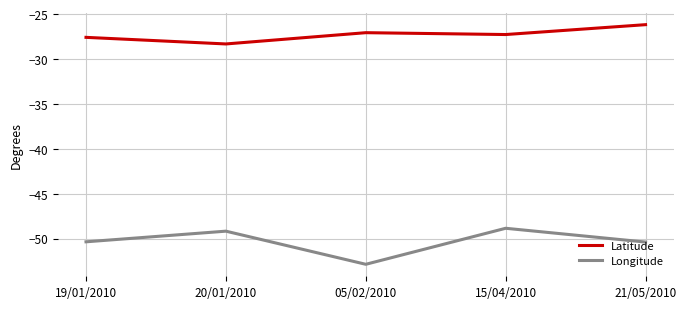

Count the number of data series in this chart.

2